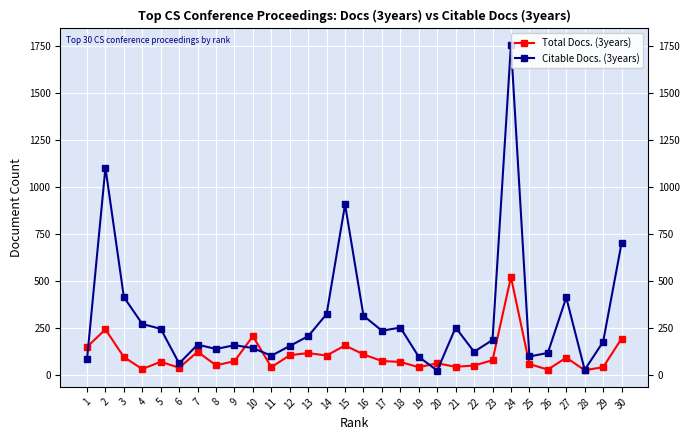

The value of Citable Docs. (3years) at 21 is 358. True or false?

False